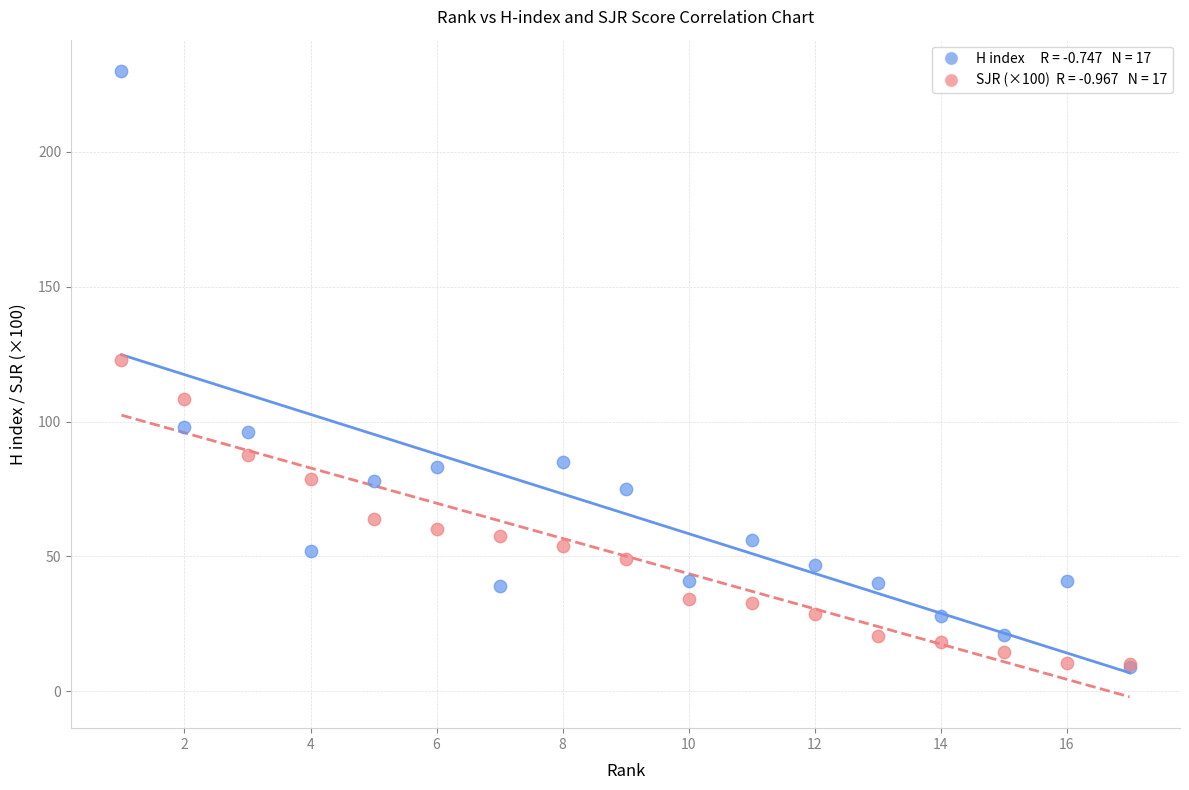

Across all series, what Y value is closest to 119?

123.0